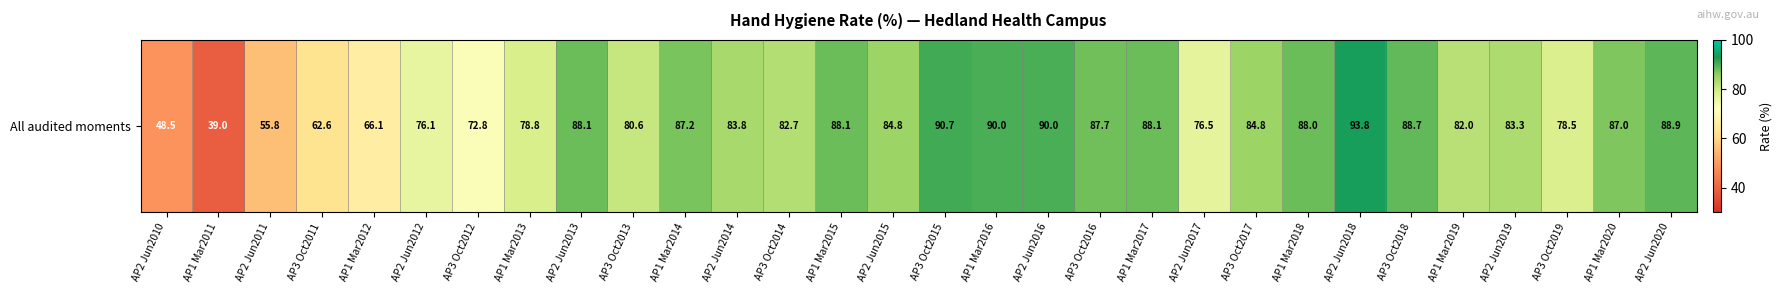

The chart shows a value of 150.6 at AP1 Mar2017. True or false?

False